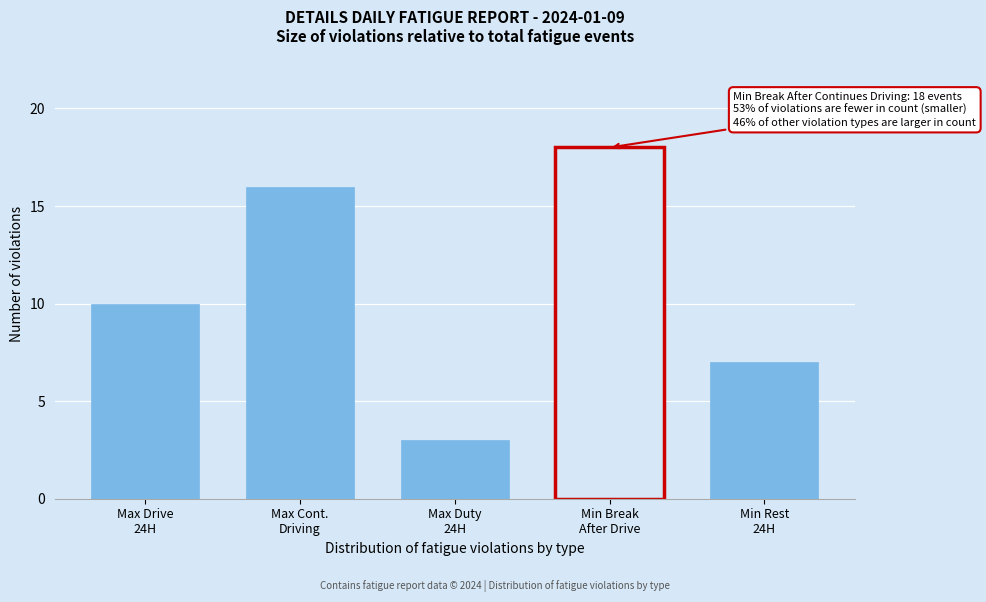

Reading left to right, extract all data points from this chart.

10	16	3	18	7